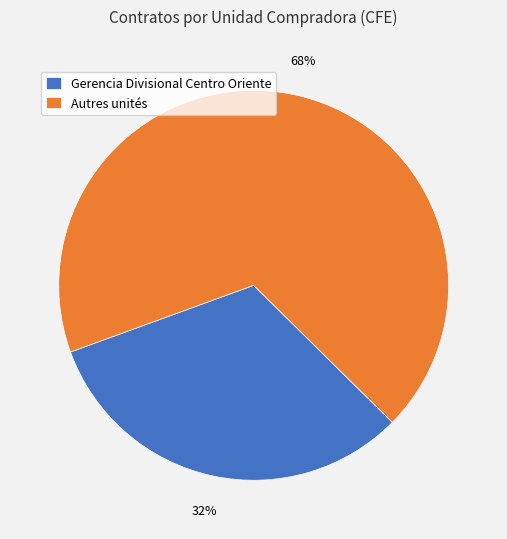

True or false: Gerencia Divisional Centro Oriente accounts for 32% of the total.

True